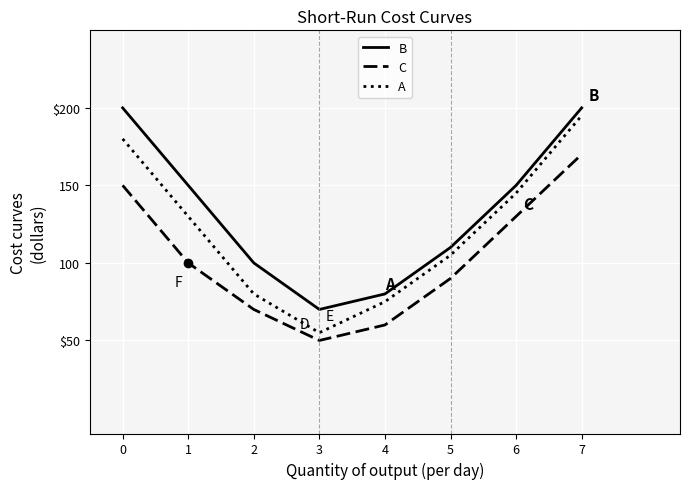

The value of A at 7 is 195. True or false?

True